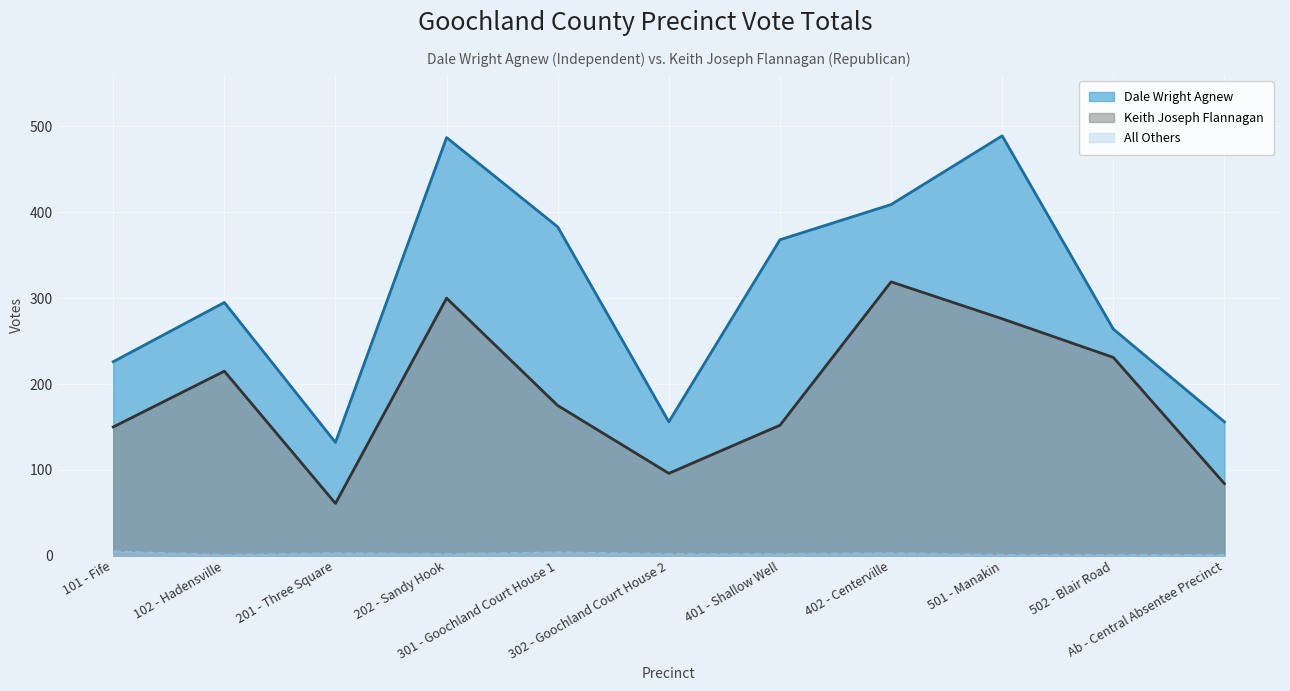

True or false: All Others and Keith Joseph Flannagan cross at least once.

False